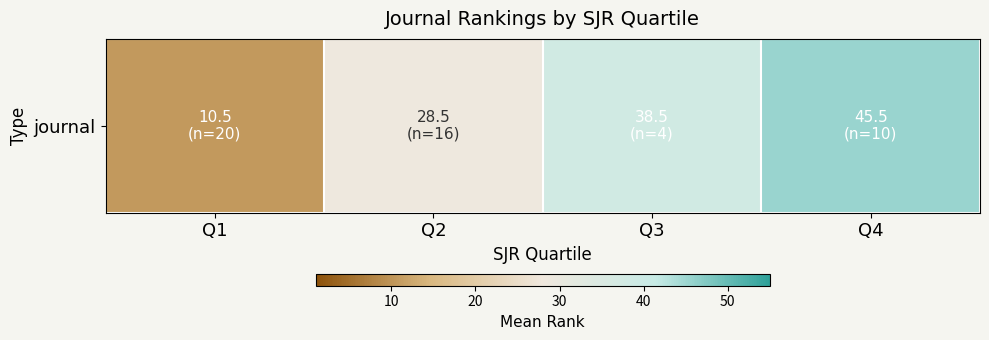

Rank the categories by value from lowest to highest.

Q1, Q2, Q3, Q4